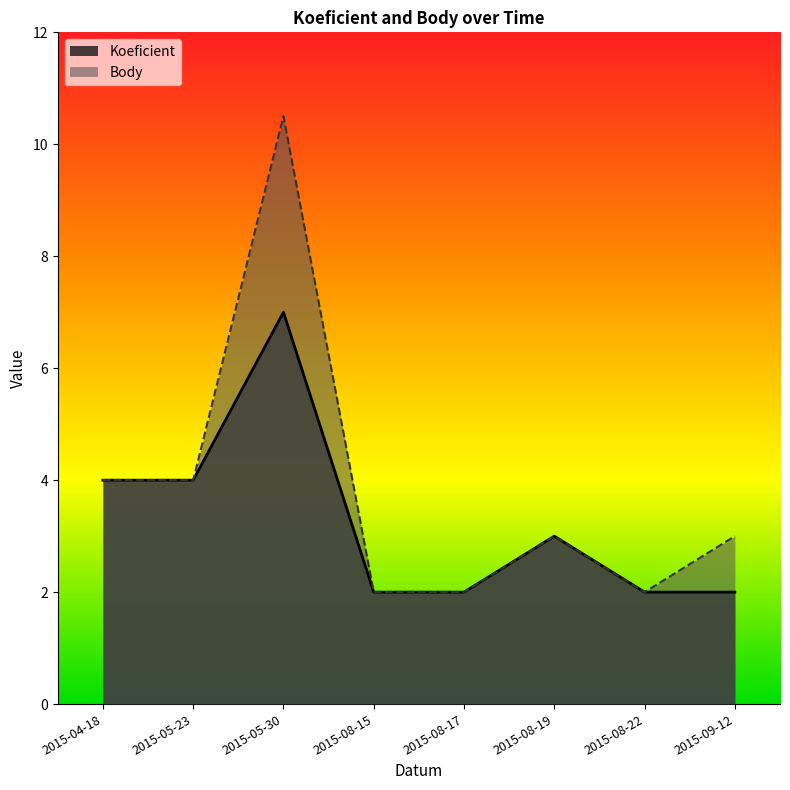

What is the approximate value of Koeficient at 2015-04-18?

4.0